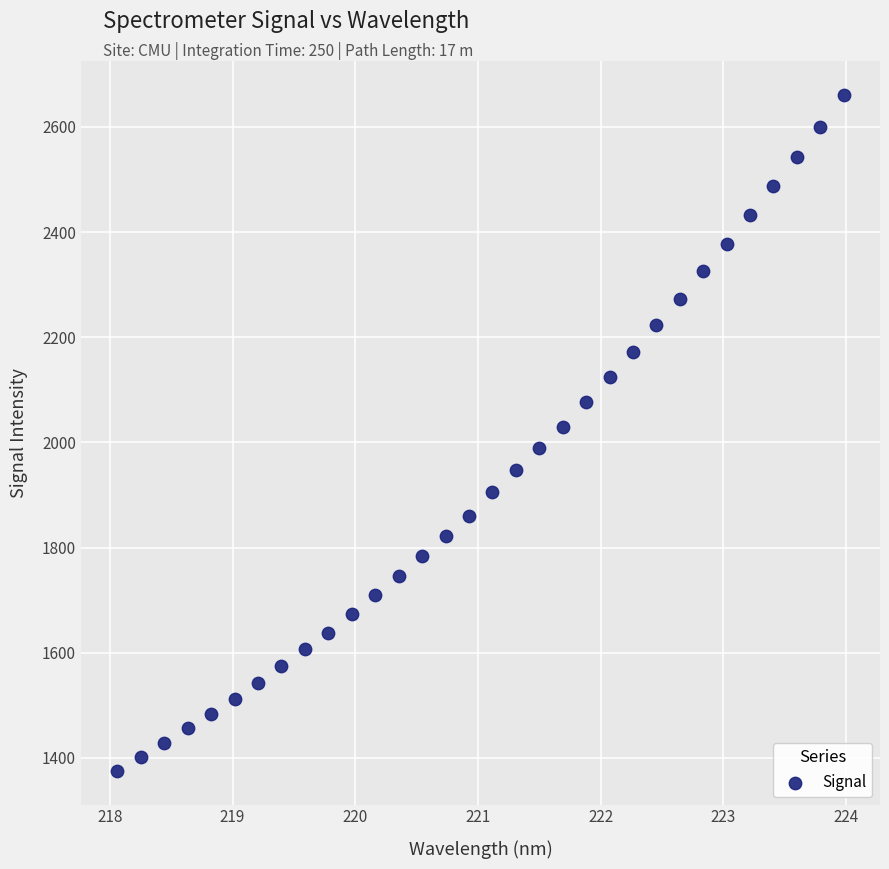

What is the range of X values (max minus min)?

5.9